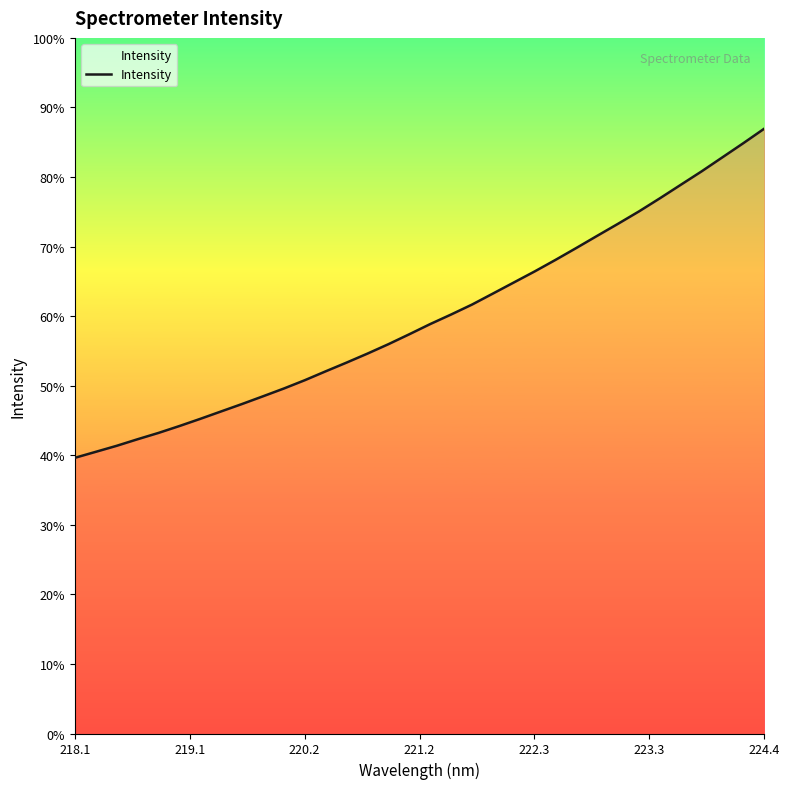

Reading right to left, what are all the values shown in this chart?

6986.3	6819.0	6656.2	6493.4	6338.0	6182.3	6031.0	5888.4	5749.1	5608.6	5470.6	5337.0	5209.2	5081.3	4954.1	4839.4	4729.1	4611.5	4496.7	4388.2	4284.3	4183.5	4080.7	3984.9	3894.8	3806.0	3720.2	3634.2	3551.1	3471.6	3398.6	3322.7	3253.1	3183.9